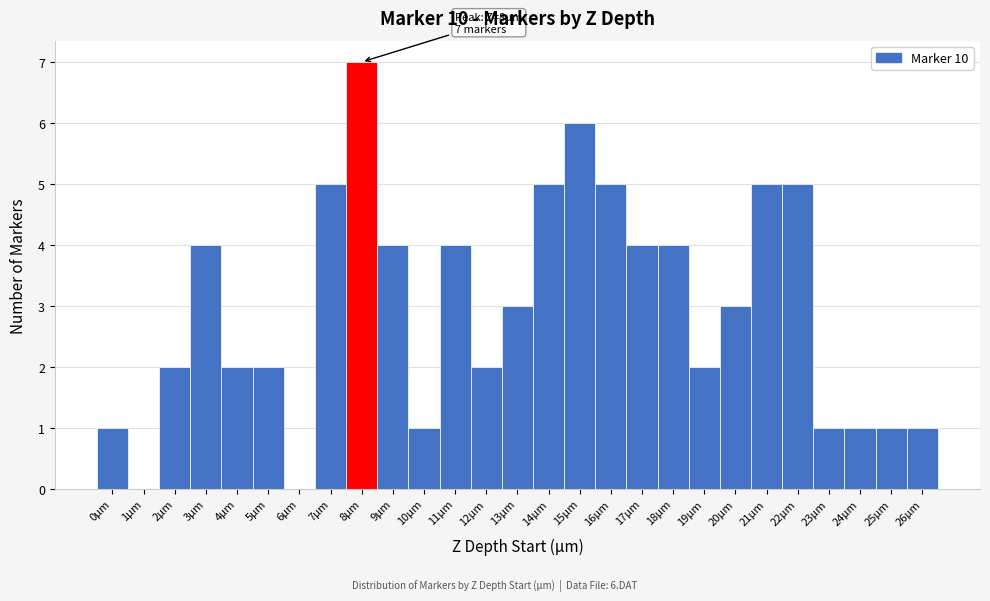

Over which range of the x-axis is the bar tallest?

7.5 to 8.5